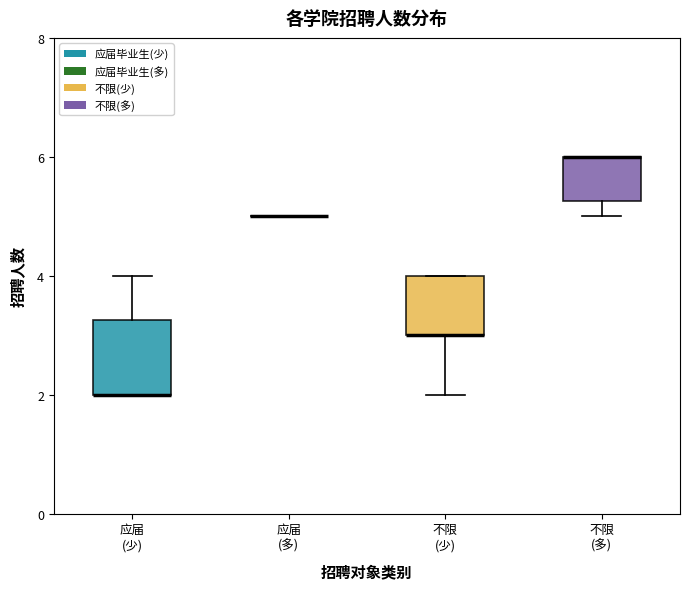

Where is the lower edge of the box for 不限 (少) on the y-axis? The values are not printed on the chart, so give them approximately, as read against the axis.

3.0